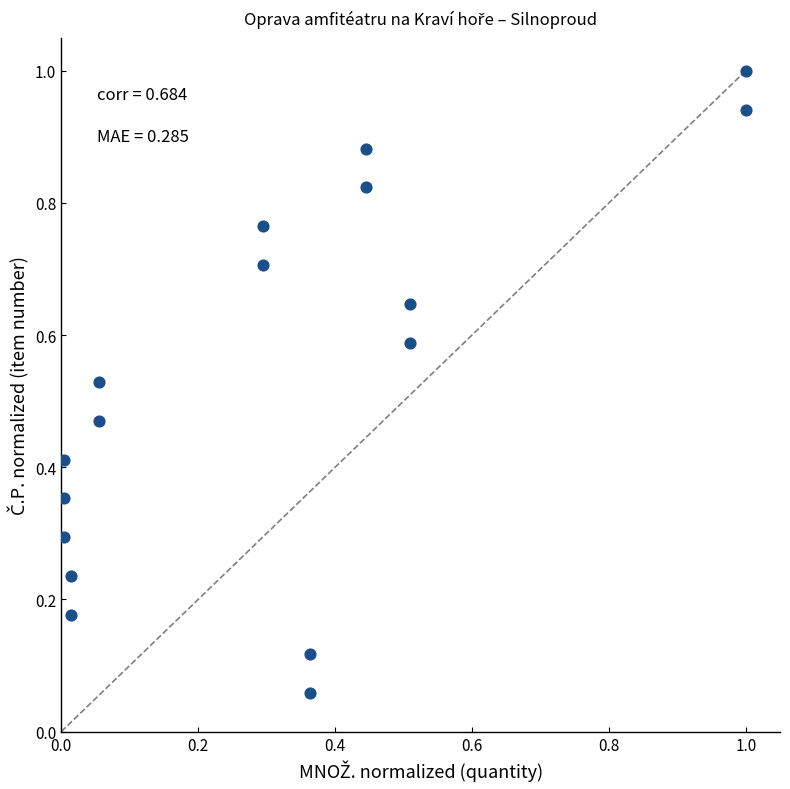

What is the range of X values (max minus min)?

1.0